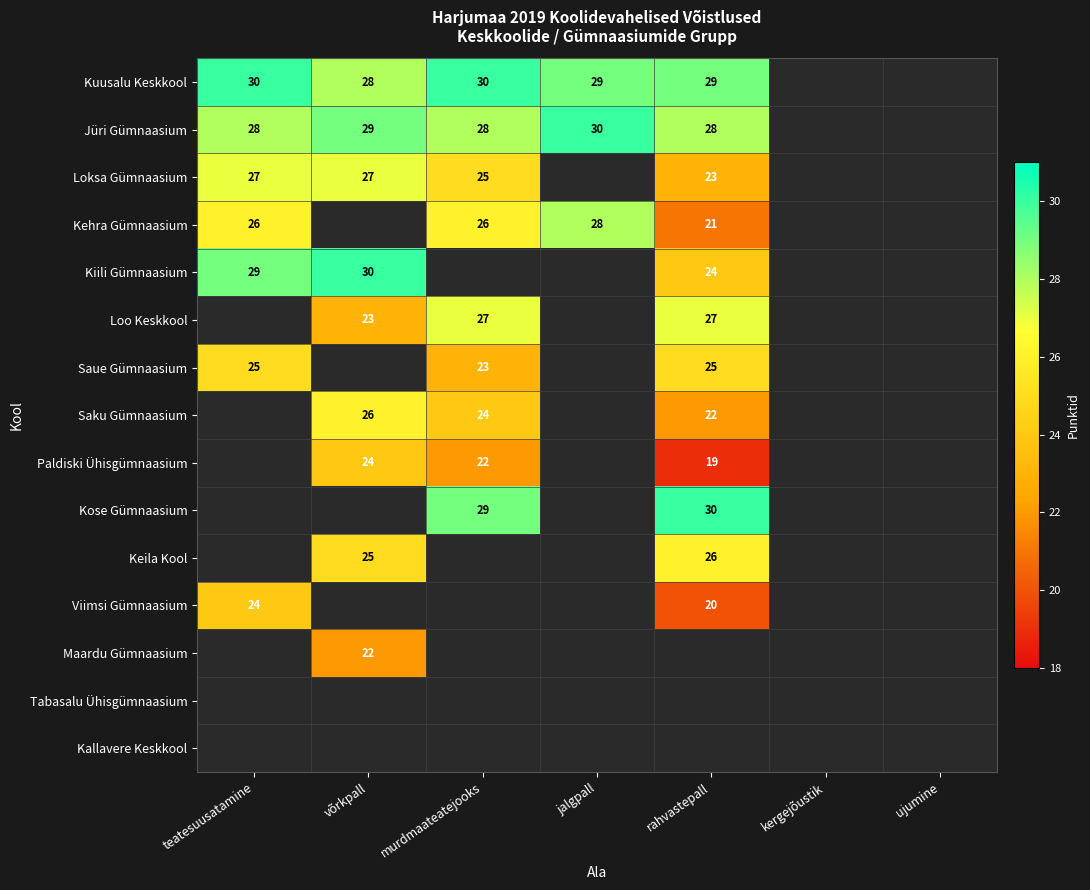

Is it true that Kuusalu Keskkool equals 49 at rahvastepall?

False